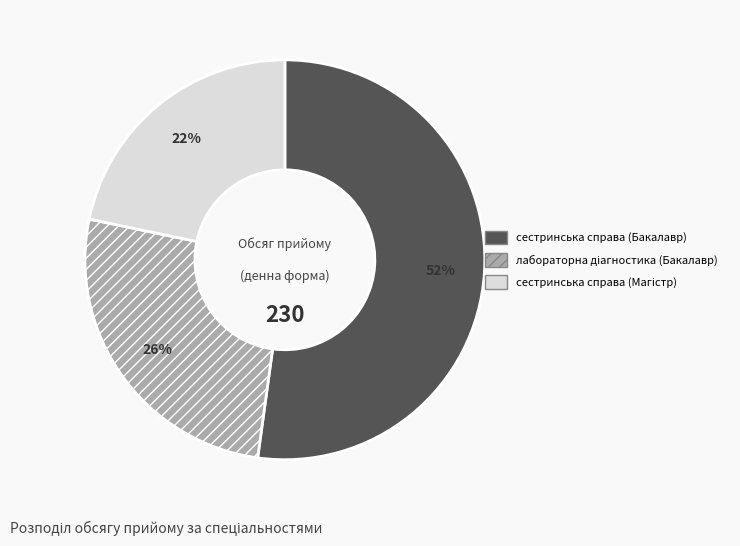

What percentage is the сестринська справа (Бакалавр) slice, to the nearest percent?

52%